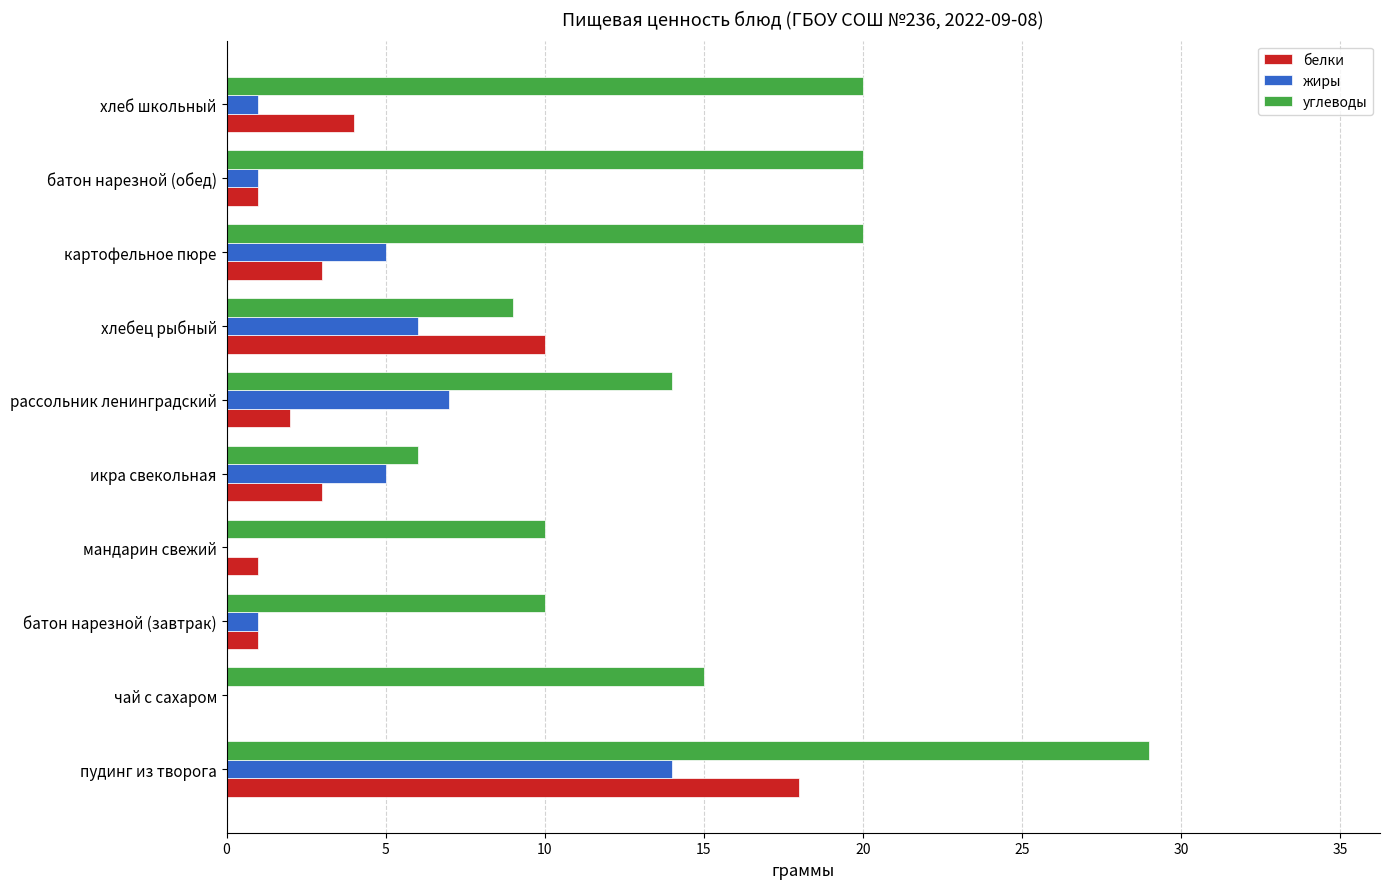

What is the sum of the жиры values at хлебец рыбный and батон нарезной (завтрак)?

7